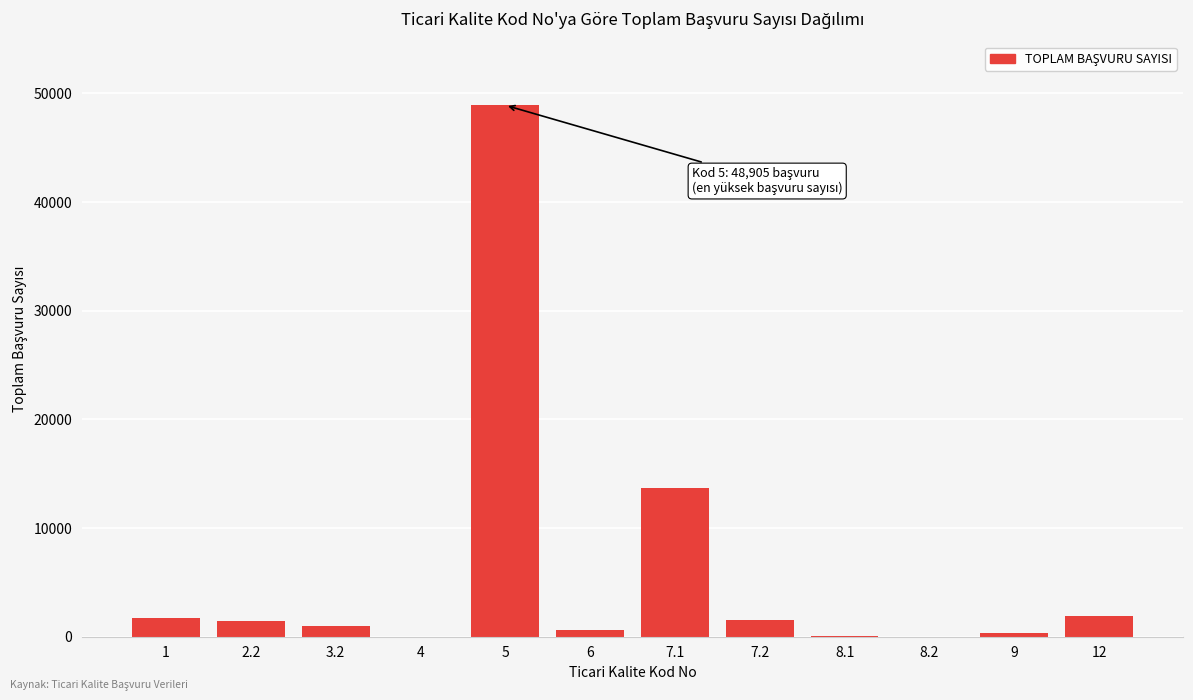

The value at 12 is 1922. True or false?

True